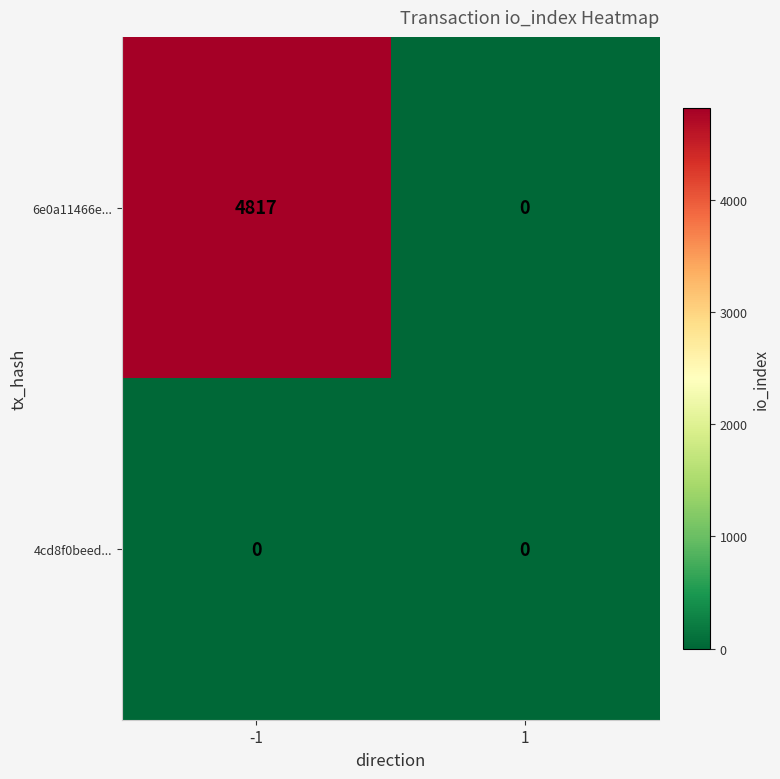

What is the total value across all series at -1?

4817